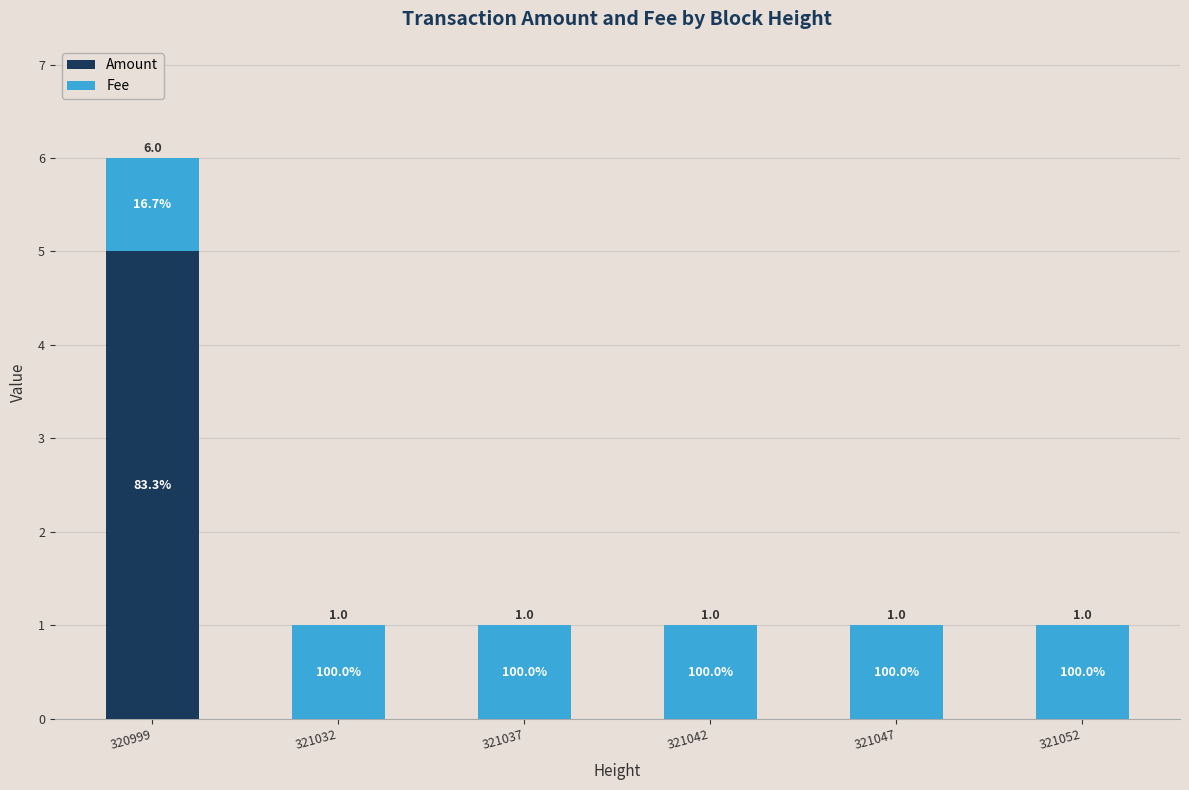

What is the highest value of the Amount series?

5